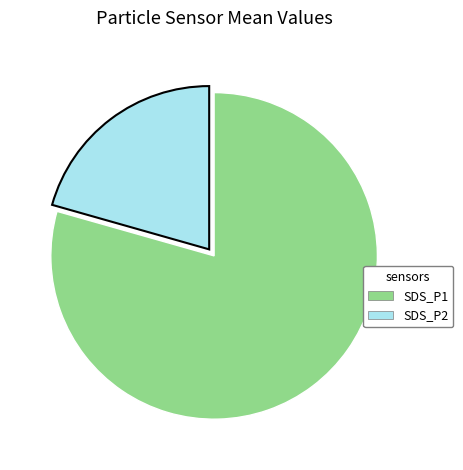

Rank the categories by value from lowest to highest.

SDS_P2, SDS_P1